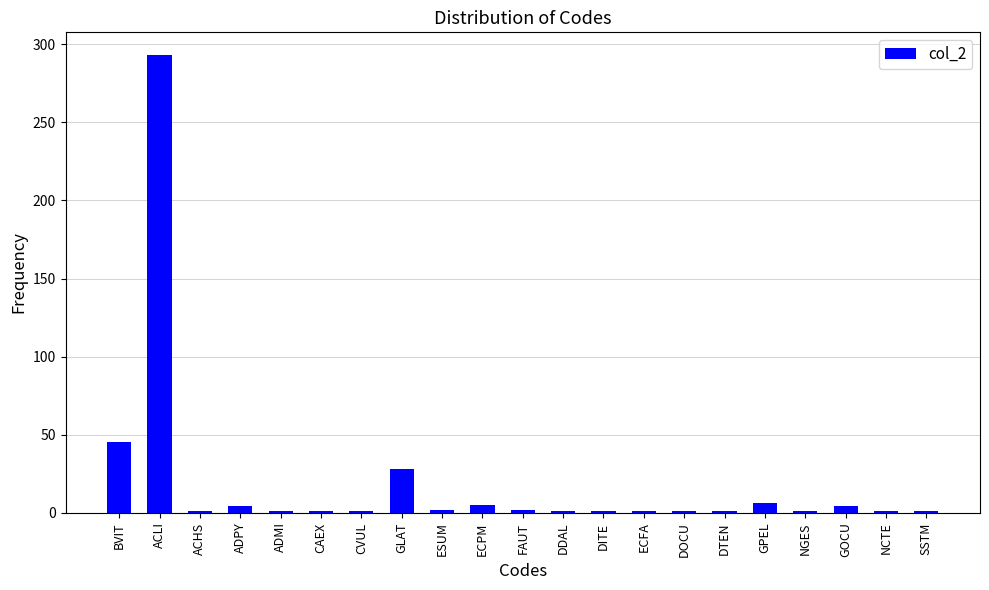

At which label is the value closest to 147?

BVIT